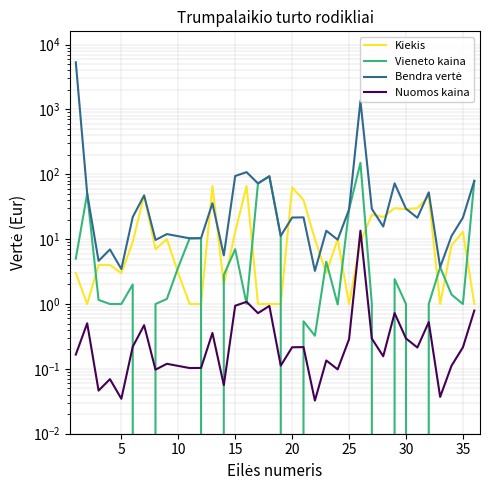

What is the sum of all Bendra vertė values?

7727.0